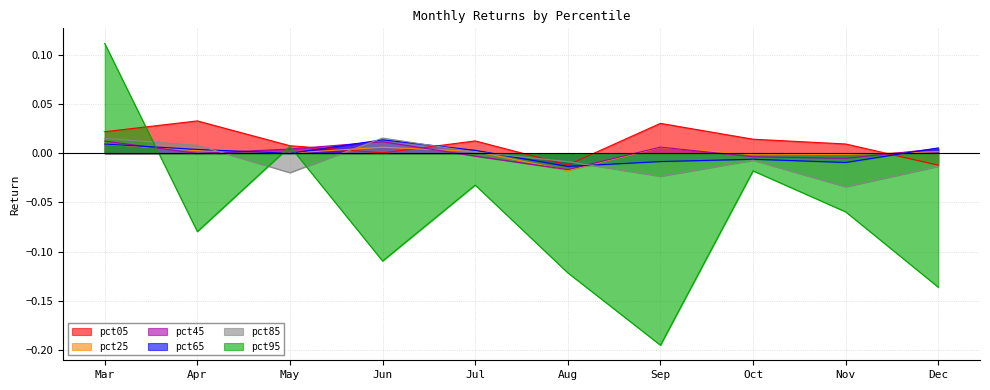

How many values in pct65 are above zero?

6